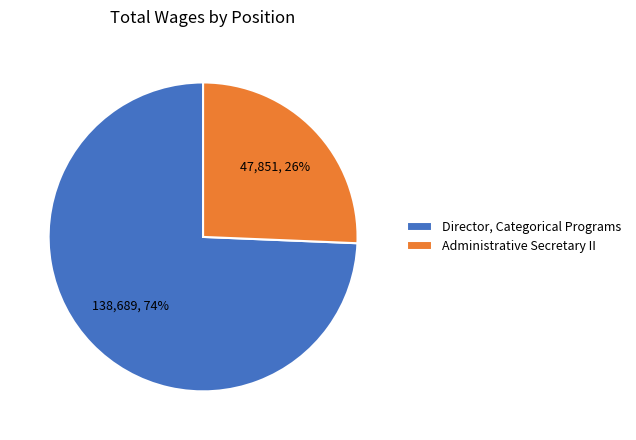

Which has a higher value, Director, Categorical Programs or Administrative Secretary II?

Director, Categorical Programs